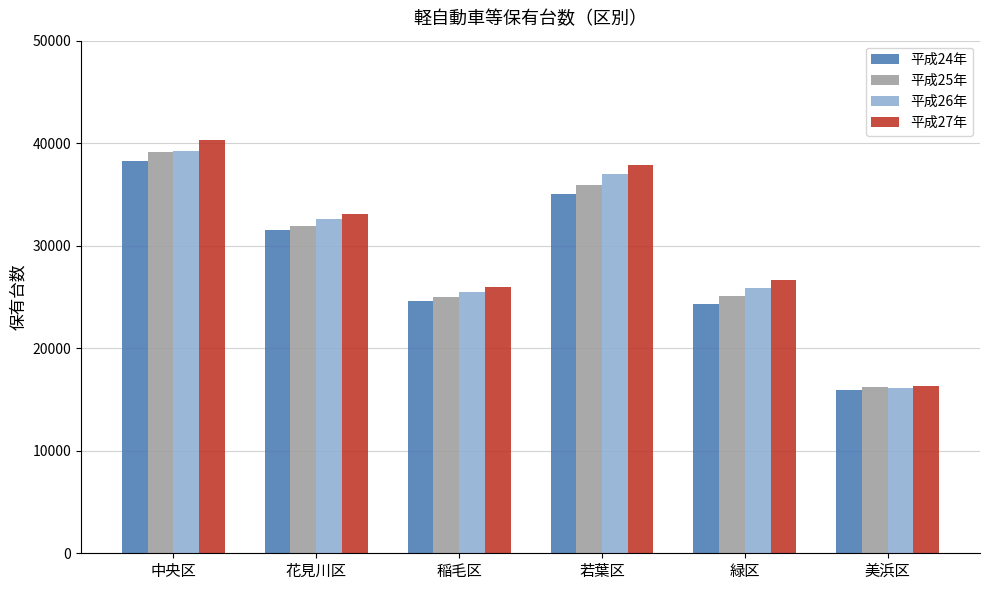

Is it true that 平成27年 equals 37869 at 若葉区?

True